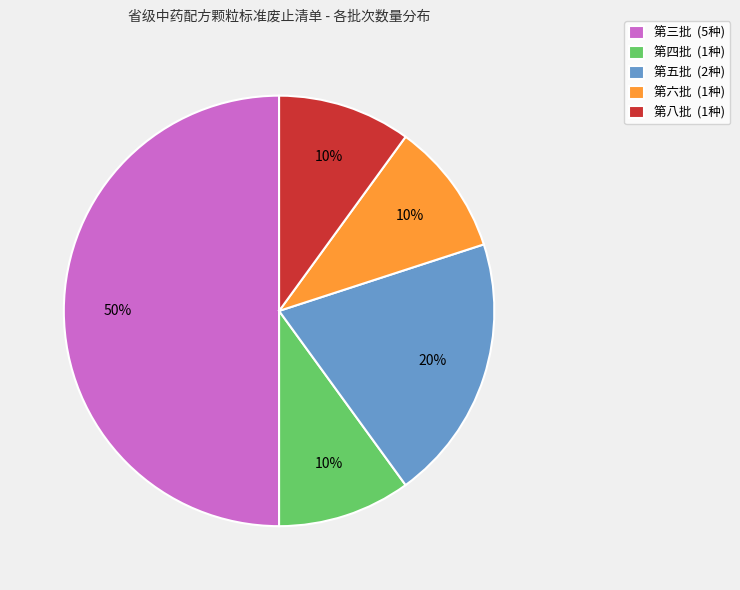

Is it true that 第四批 is 10% of the pie?

True